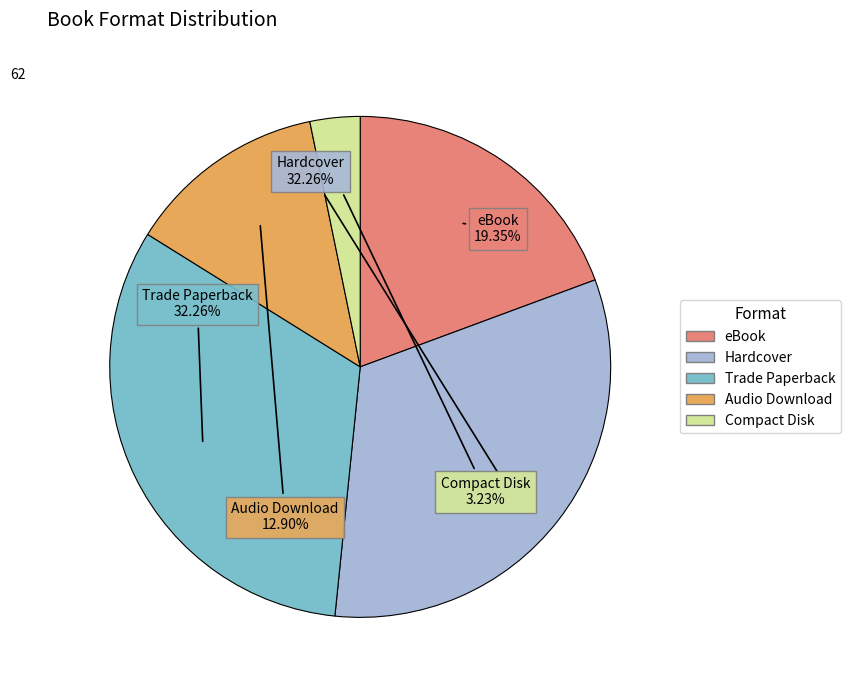

Which slice is the smallest?

Compact Disk